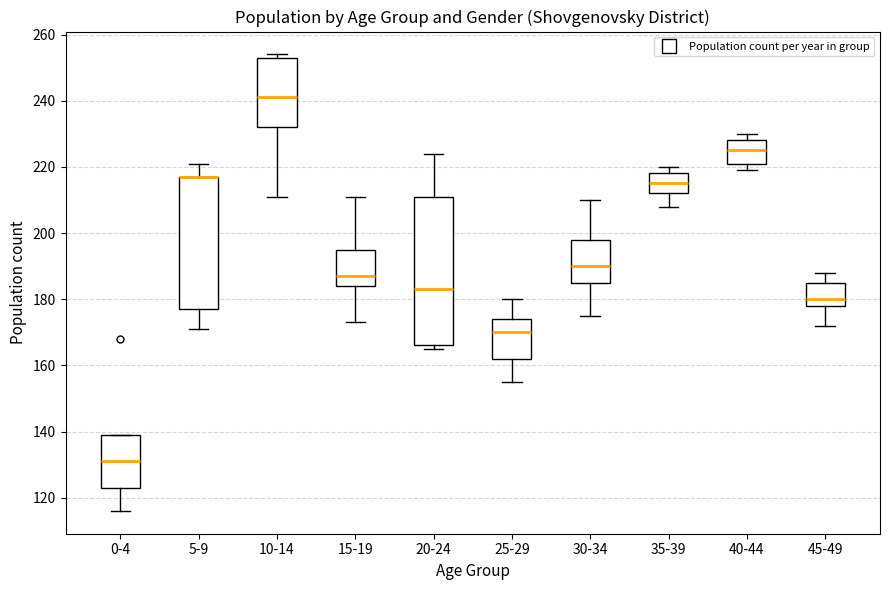

Comparing the boxes themselves (not the whiskers), which one is the tallest?

20-24